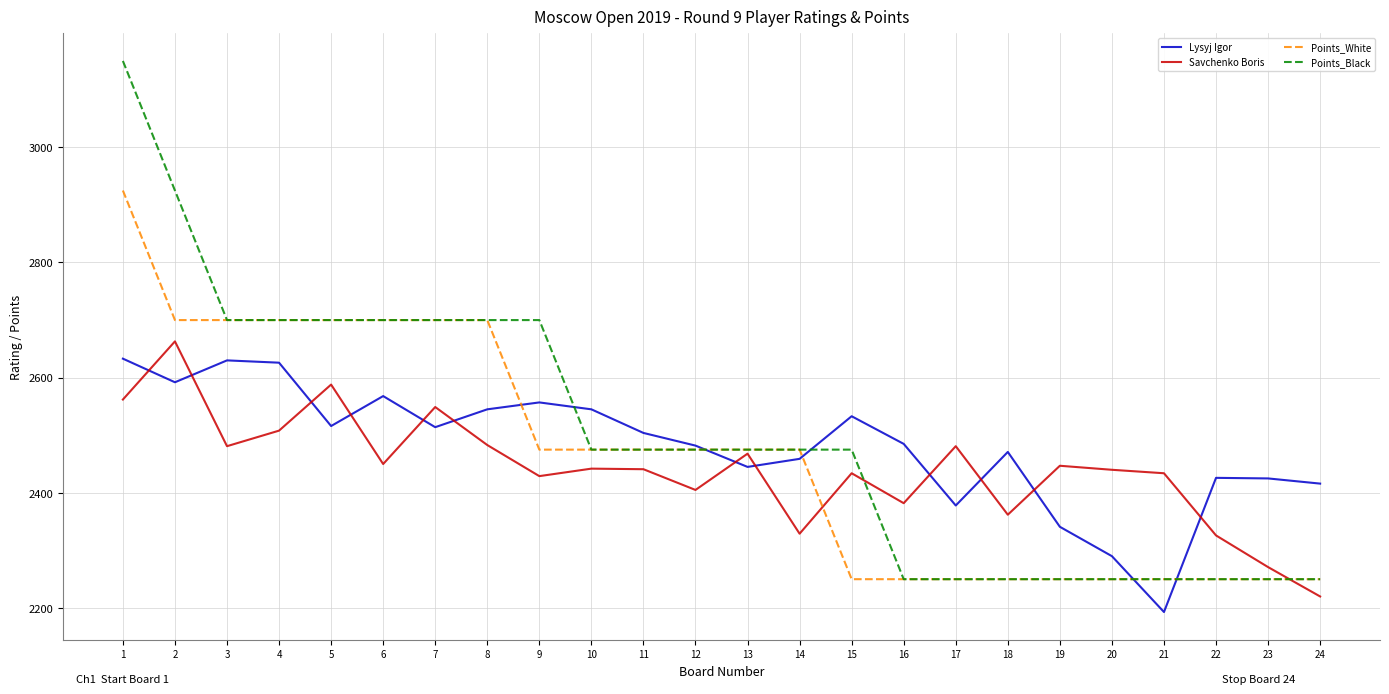

Does the chart display data point markers on the line(s)?

No